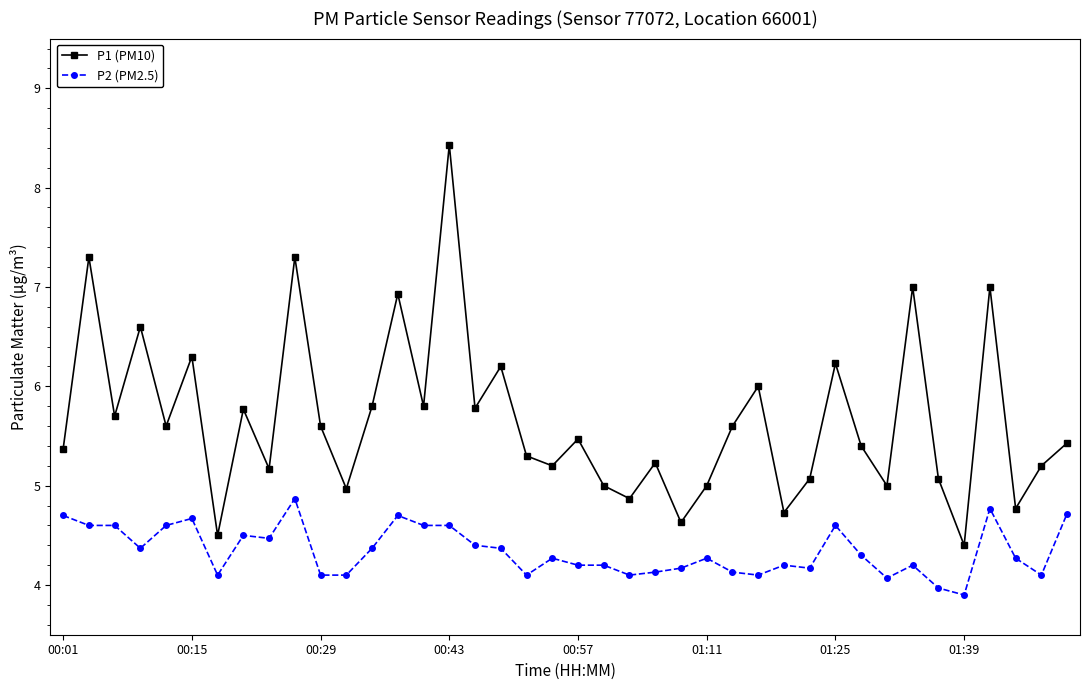

What is the value of the P1 (PM10) point at the 30th from the left?

5.1